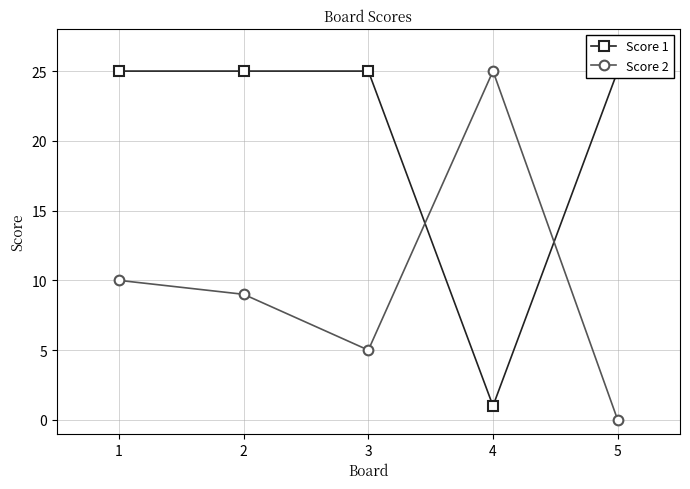

How many times do Score 1 and Score 2 cross each other?

2